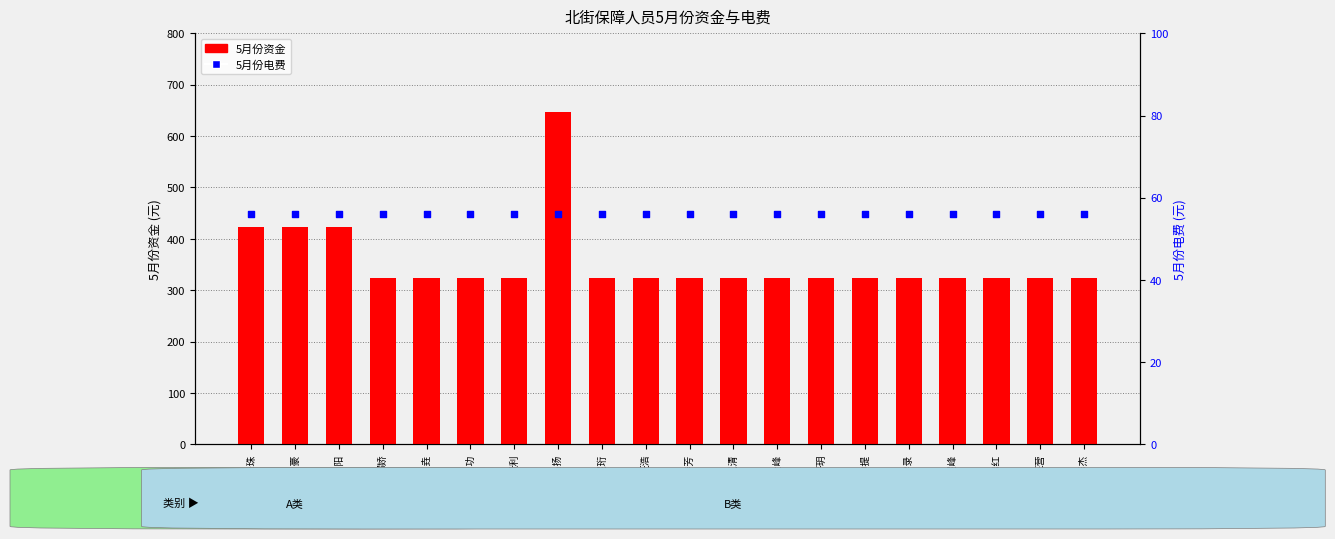

Which series reaches the maximum Y coordinate?

5月份资金